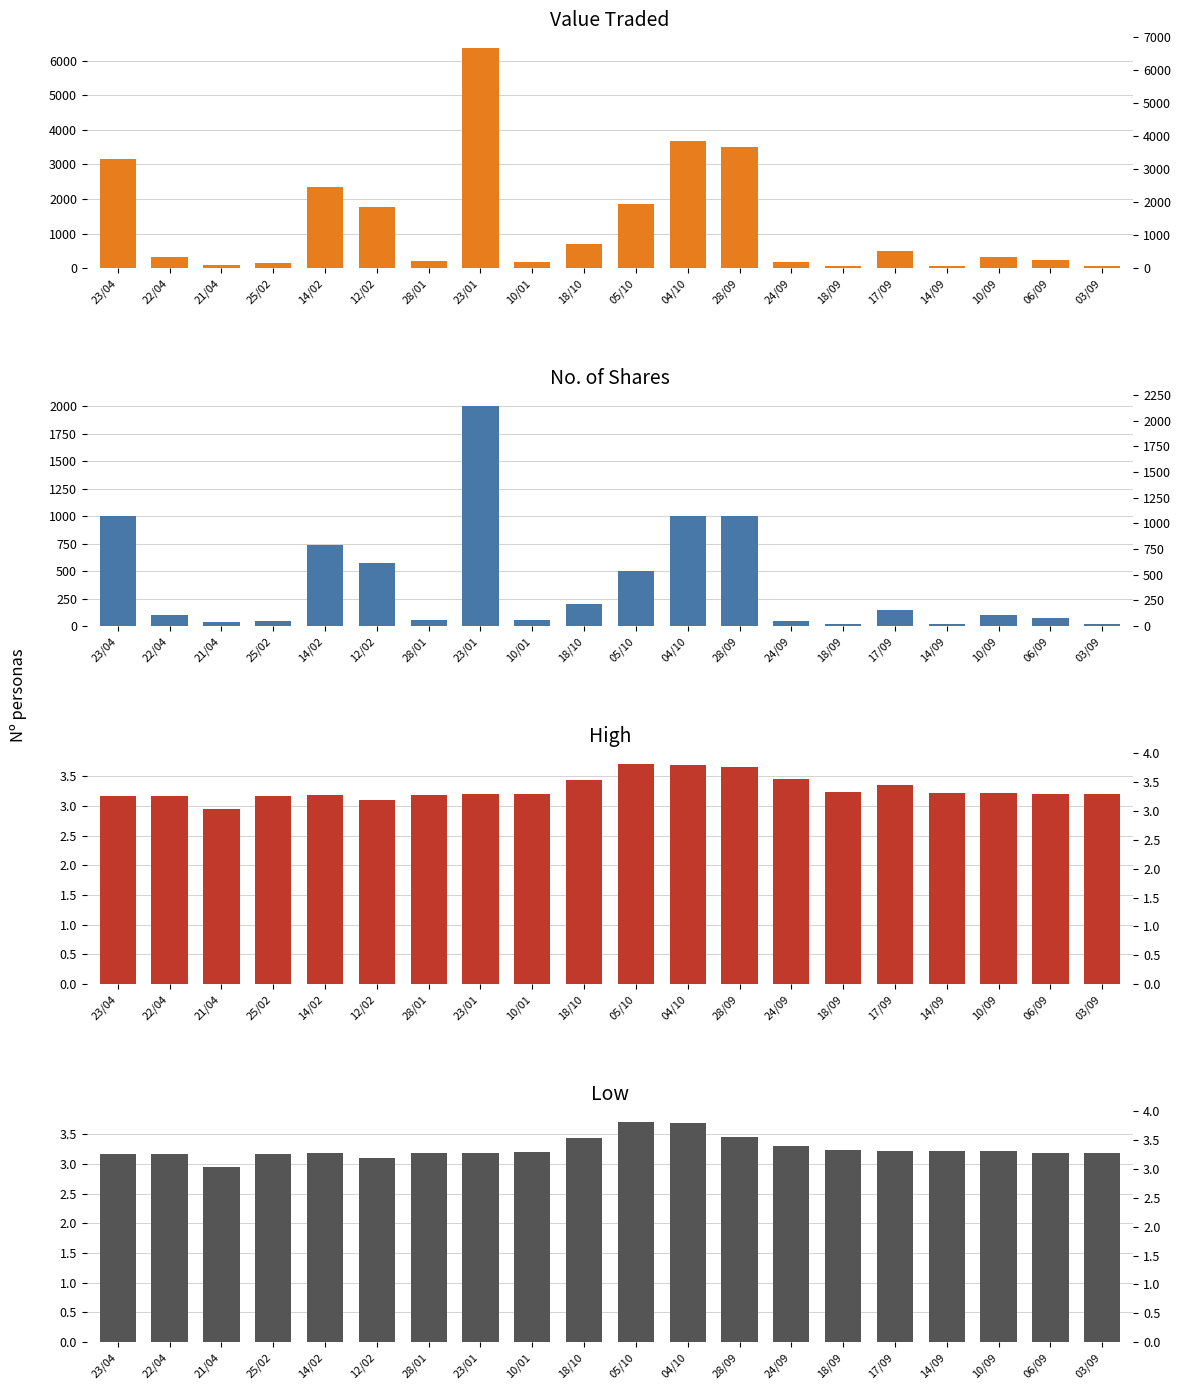

What is the sum of all Low values?

65.1